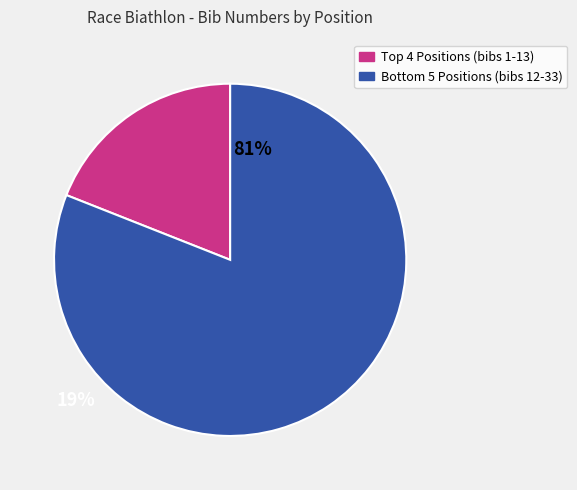

Is there any slice that represents more than half of the pie?

Yes